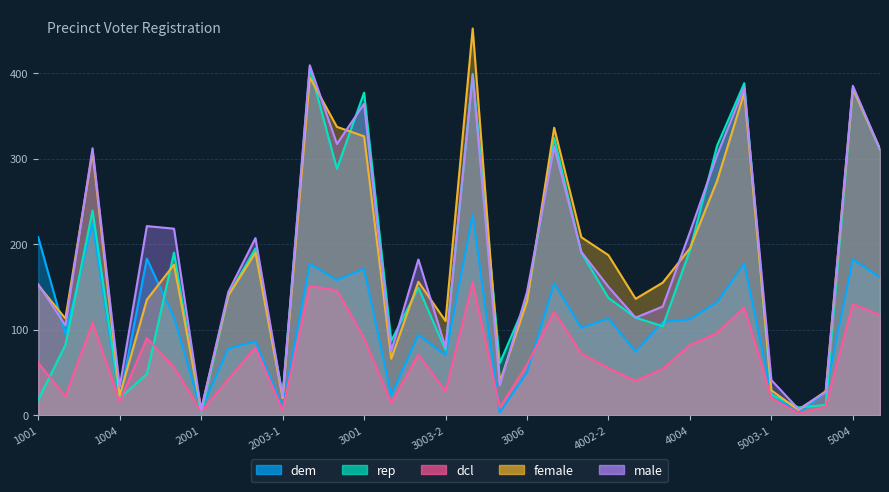

After their last crossing, which series has the higher values: dem or male?

male